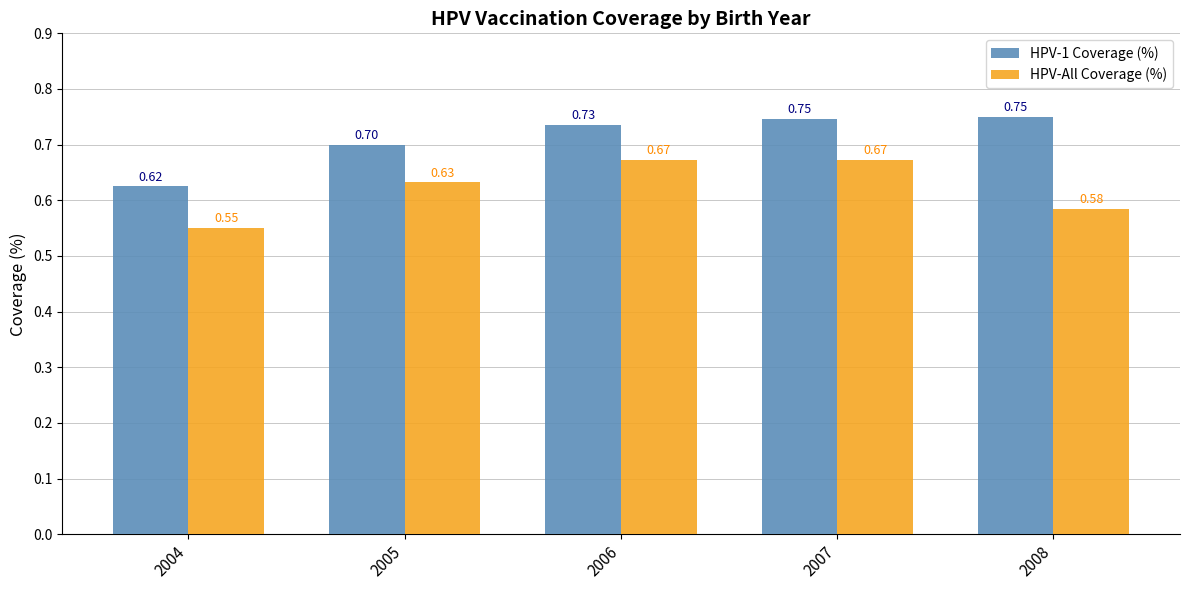

How many bars are there in each group?

2